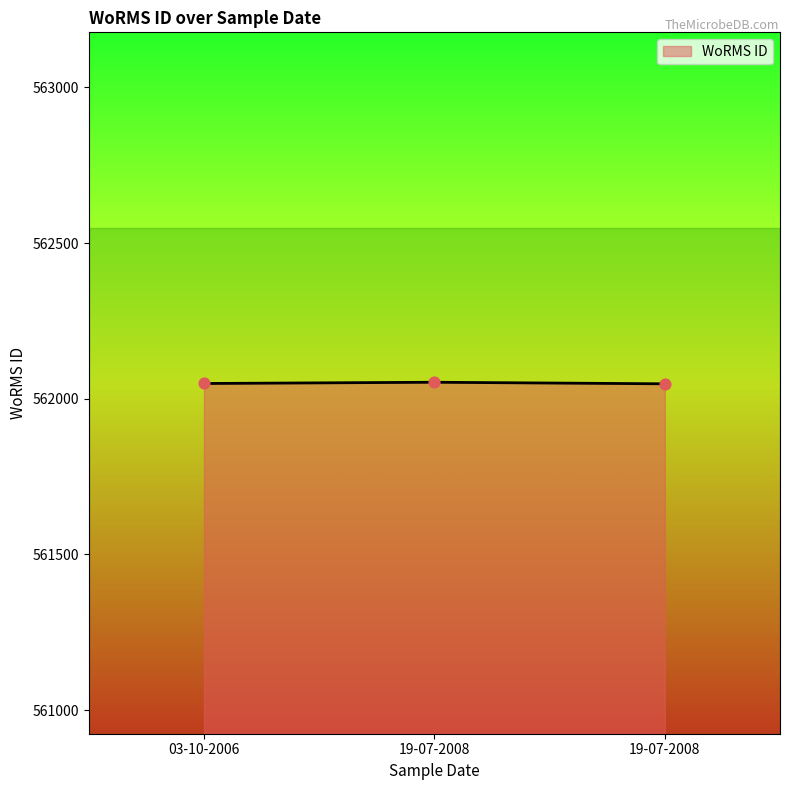

Approximately how many times larger is the value at 19-07-2008 compared to 19-07-2008?

1.0